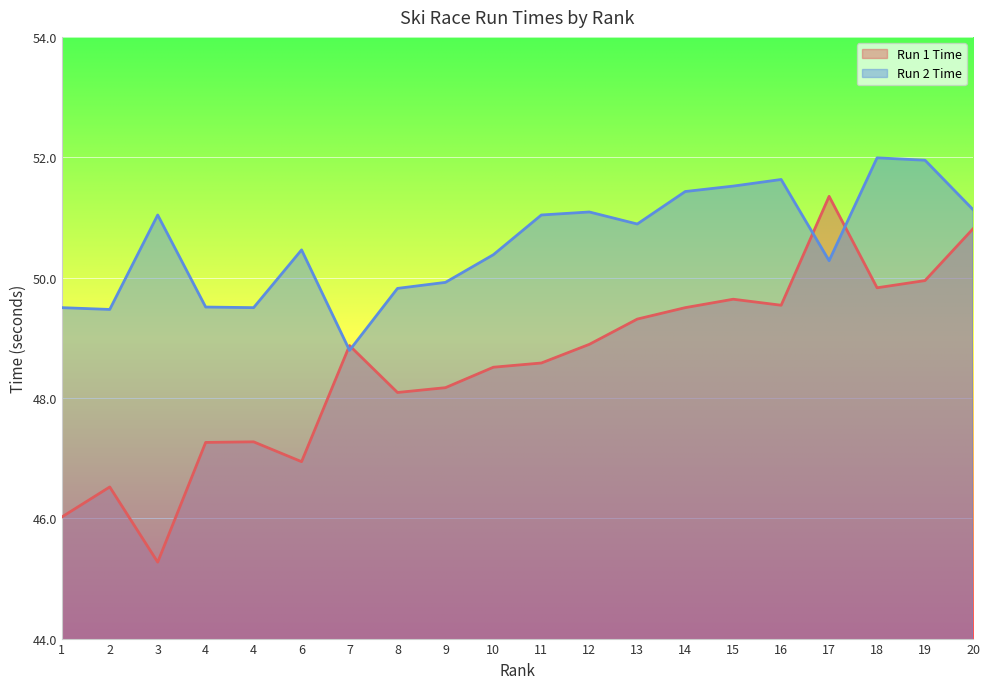

Reading right to left, extract all data points from this chart.

Run 1 Time: 20=50.8	19=50.0	18=49.8	17=51.4	16=49.5	15=49.6	14=49.5	13=49.3	12=48.9	11=48.6	10=48.5	9=48.2	8=48.1	7=48.9	6=46.9	4=47.3	4=47.3	3=45.3	2=46.5	1=46.0
Run 2 Time: 20=51.1	19=52.0	18=52.0	17=50.3	16=51.6	15=51.5	14=51.4	13=50.9	12=51.1	11=51.0	10=50.4	9=49.9	8=49.8	7=48.8	6=50.5	4=49.5	4=49.5	3=51.0	2=49.5	1=49.5